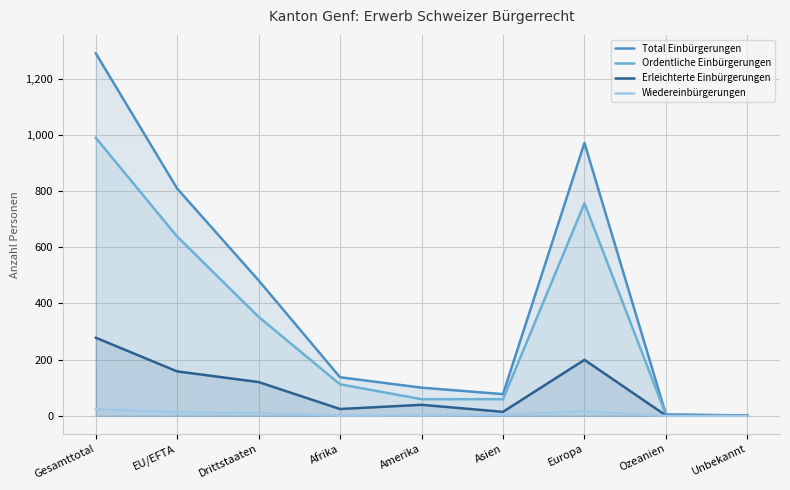

What is the difference between the Total Einbürgerungen values at Drittstaaten and EU/EFTA?

327